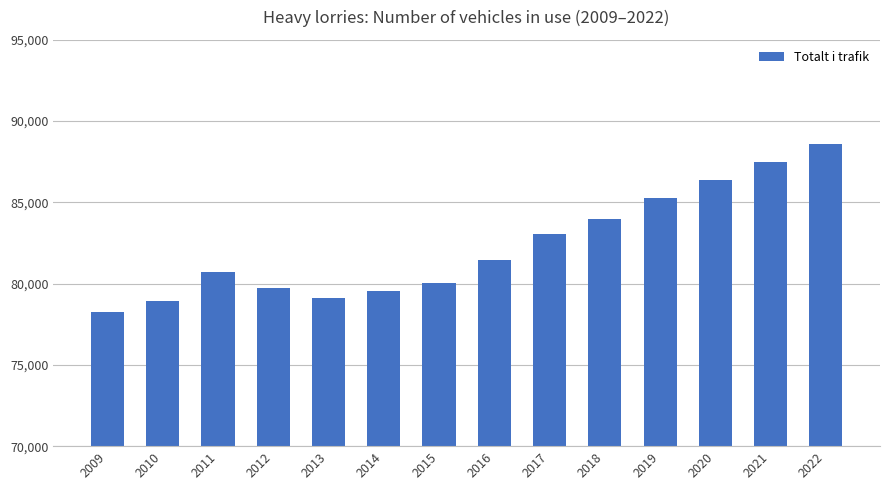

Between 2018 and 2016, which is larger?

2018